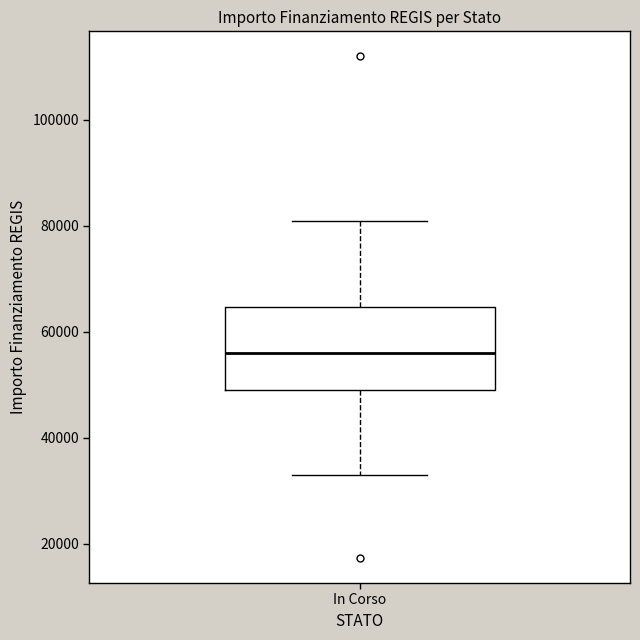

Transcribe this box plot: give where the median line is, the range the box spans, and where the two whiskers end, as read against the y-axis. The values are not printed on the chart, so give them approximately, as read against the axis.

median 56000, box 50000 to 64000, whiskers 32000 to 80000